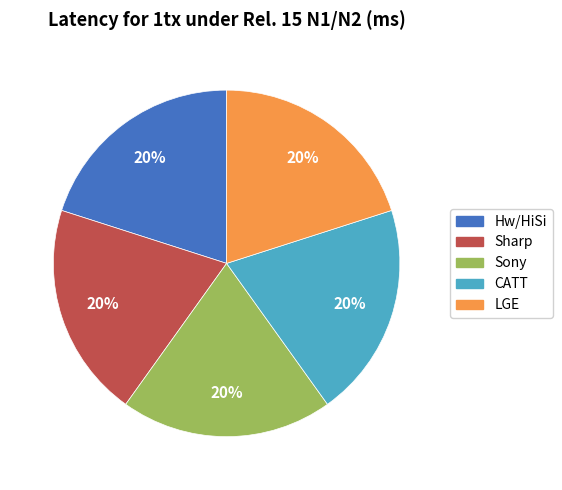

To the nearest percent, what is the combined percentage of LGE and Sony?

40%